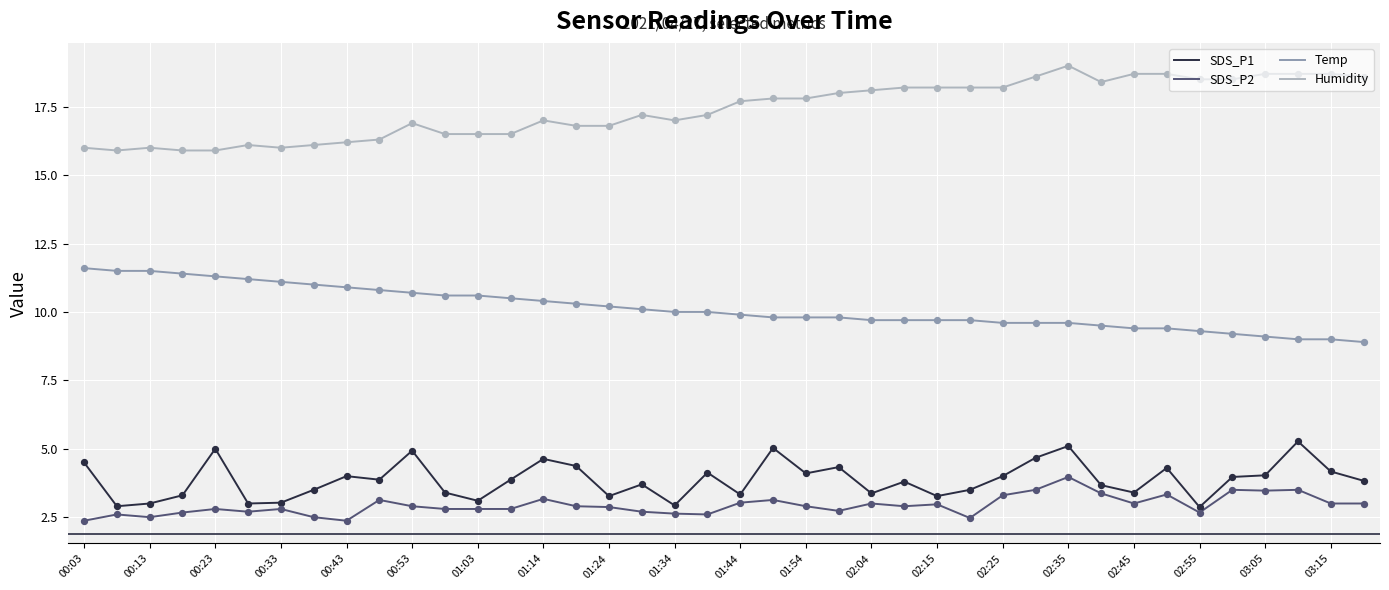

What is the lowest value of the Humidity series?

15.9